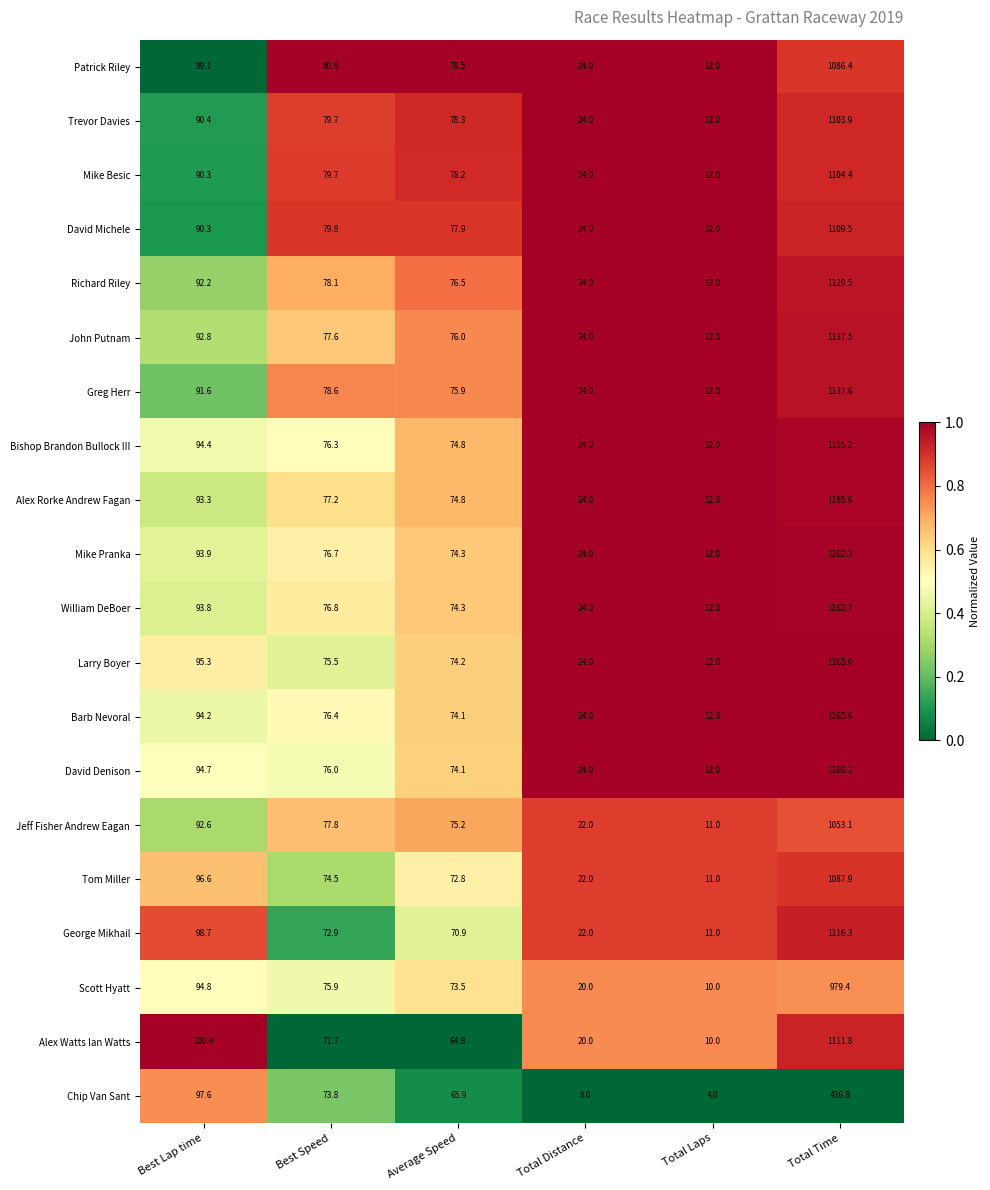

Is the value of Alex Watts Ian Watts at Total Distance greater than the value of Richard Riley at Best Lap time?

No